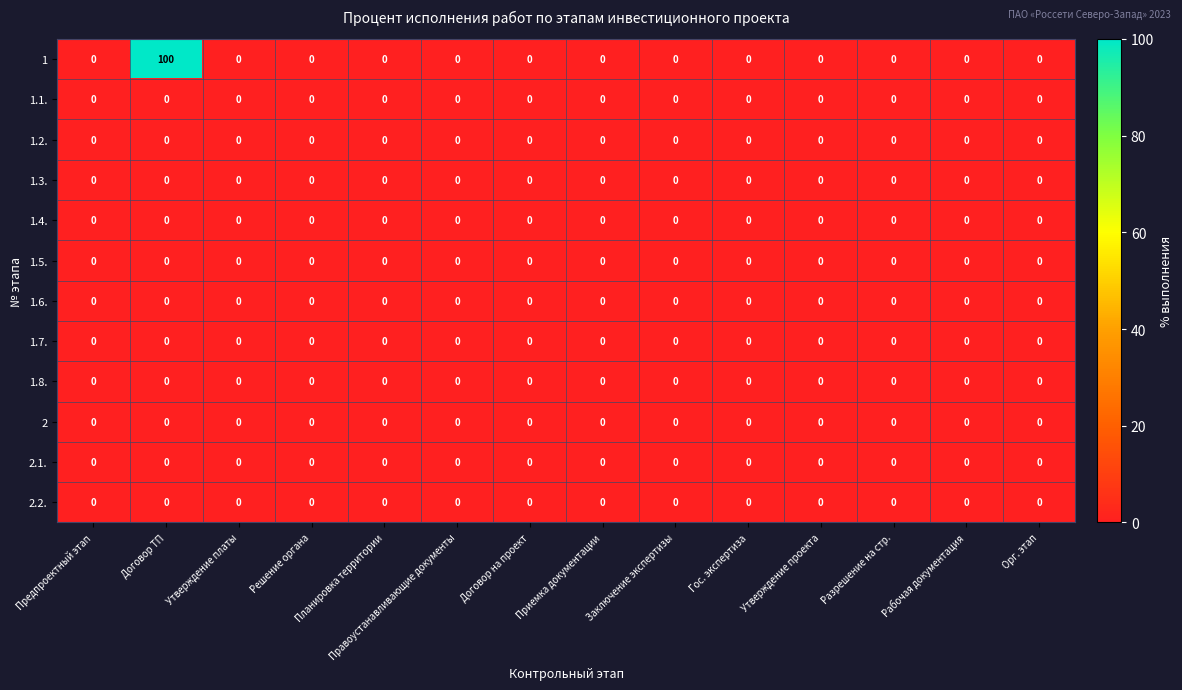

What is the greatest value displayed?

100